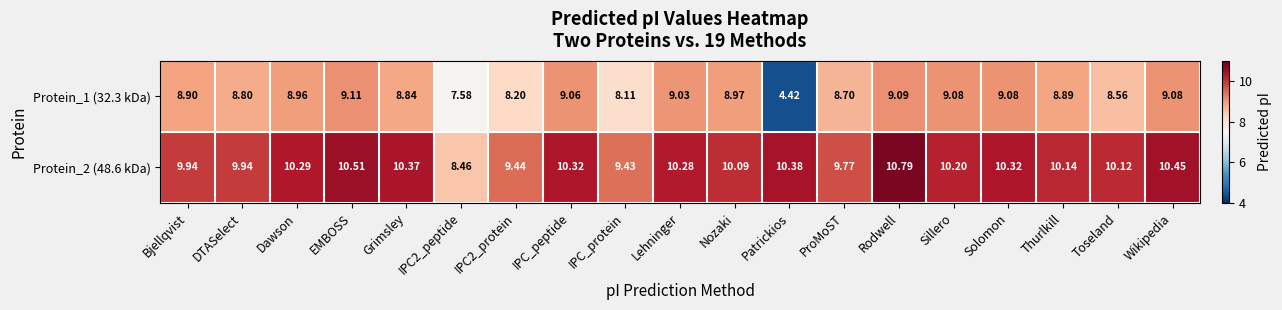

Which series has the largest total across all categories?

Protein_2 (48.6 kDa)